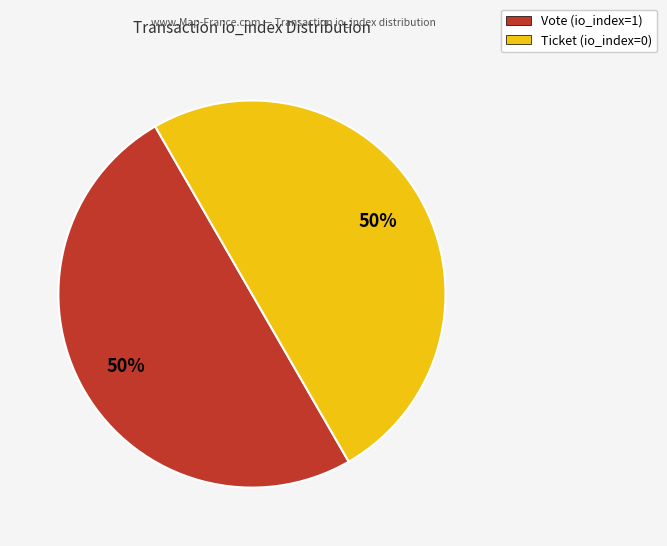

How many segments does this pie chart have?

2